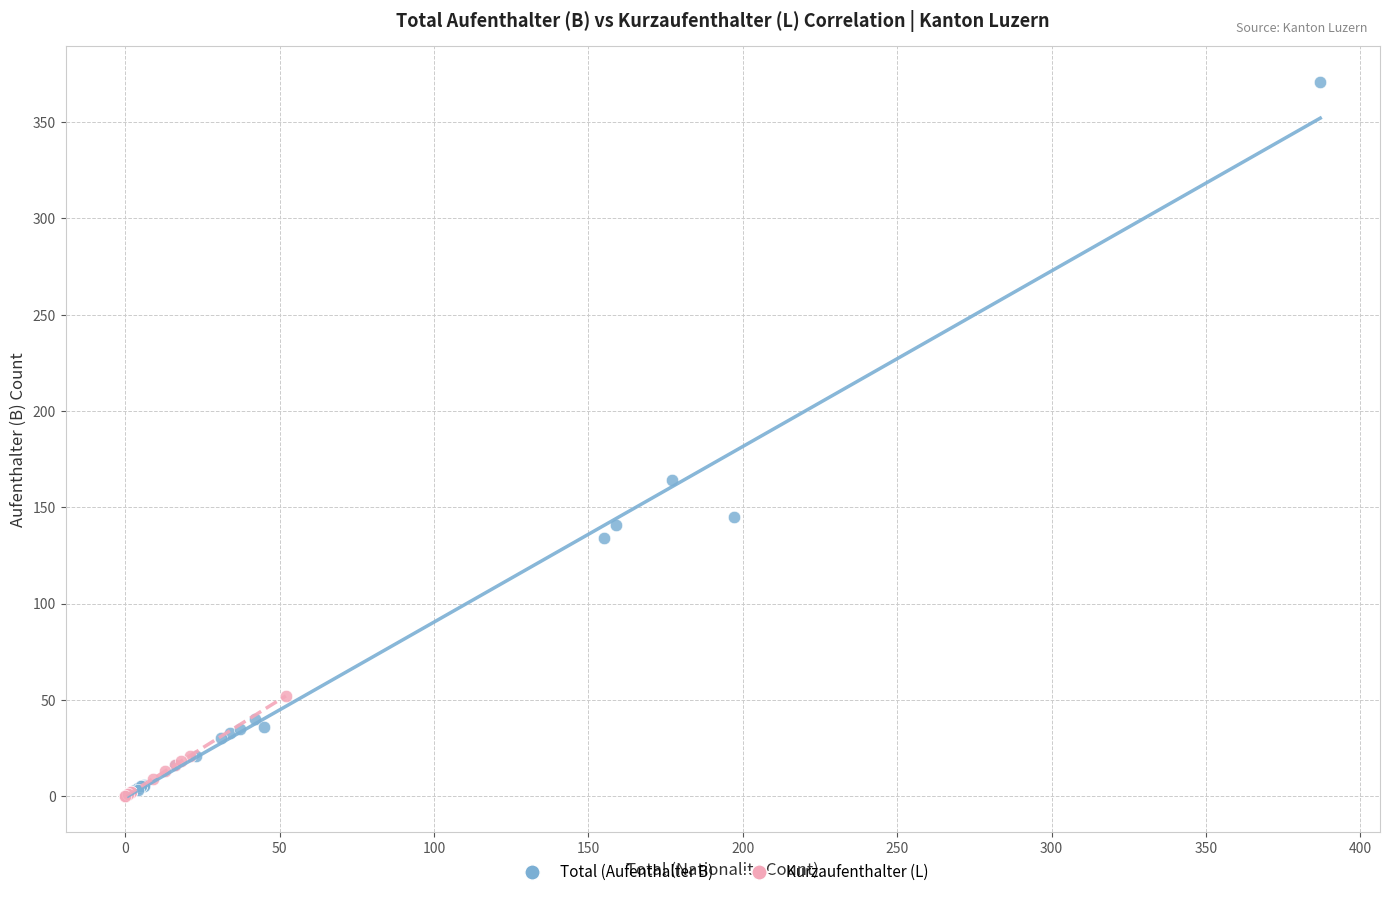

Which series contains the highest Y value?

Total (Aufenthalter B)